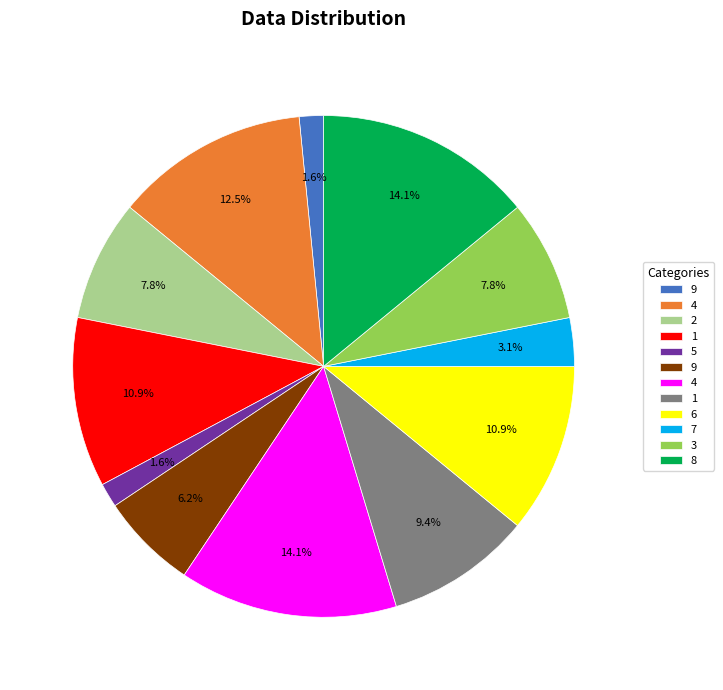

Is there a majority slice in this chart?

No